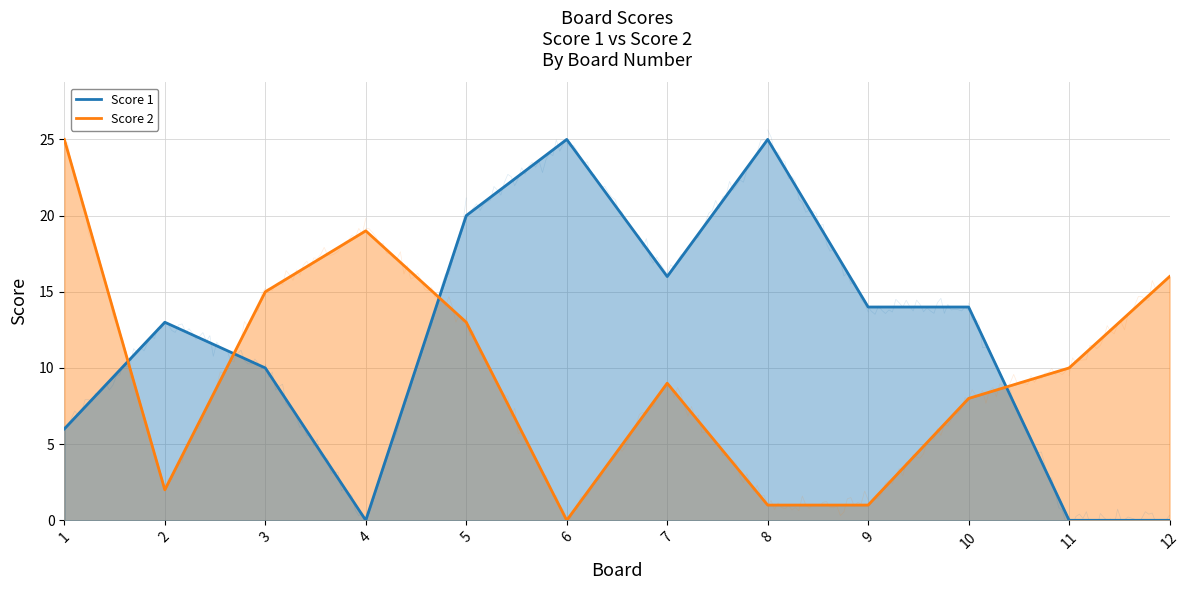

Reading left to right, list all the values displayed in this chart.

Score 1: 6	13	10	0	20	25	16	25	14	14	0	0
Score 2: 25	2	15	19	13	0	9	1	1	8	10	16